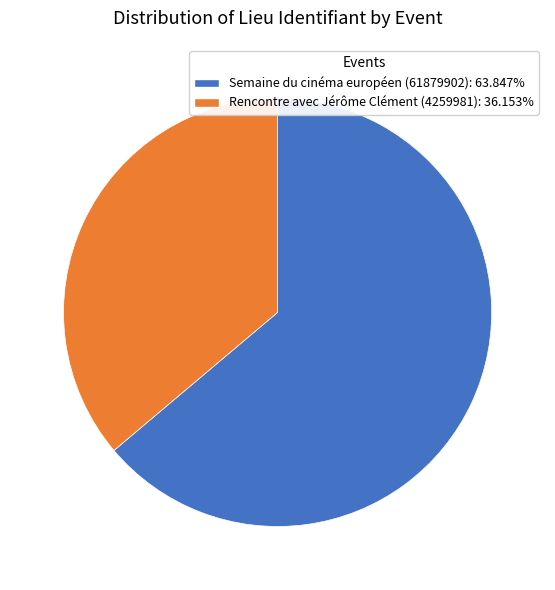

What is the ratio of the value at Rencontre avec Jérôme Clément (4259981) to the value at Semaine du cinéma européen (61879902)?

0.6